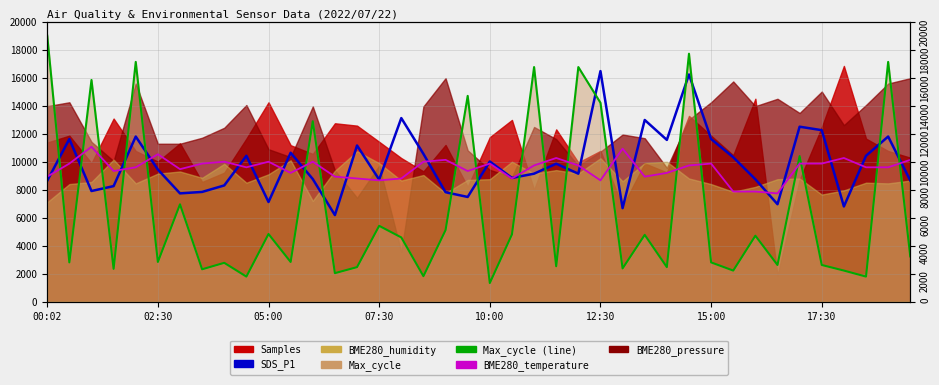

Read the Max_cycle_line value at 28.

2461.5